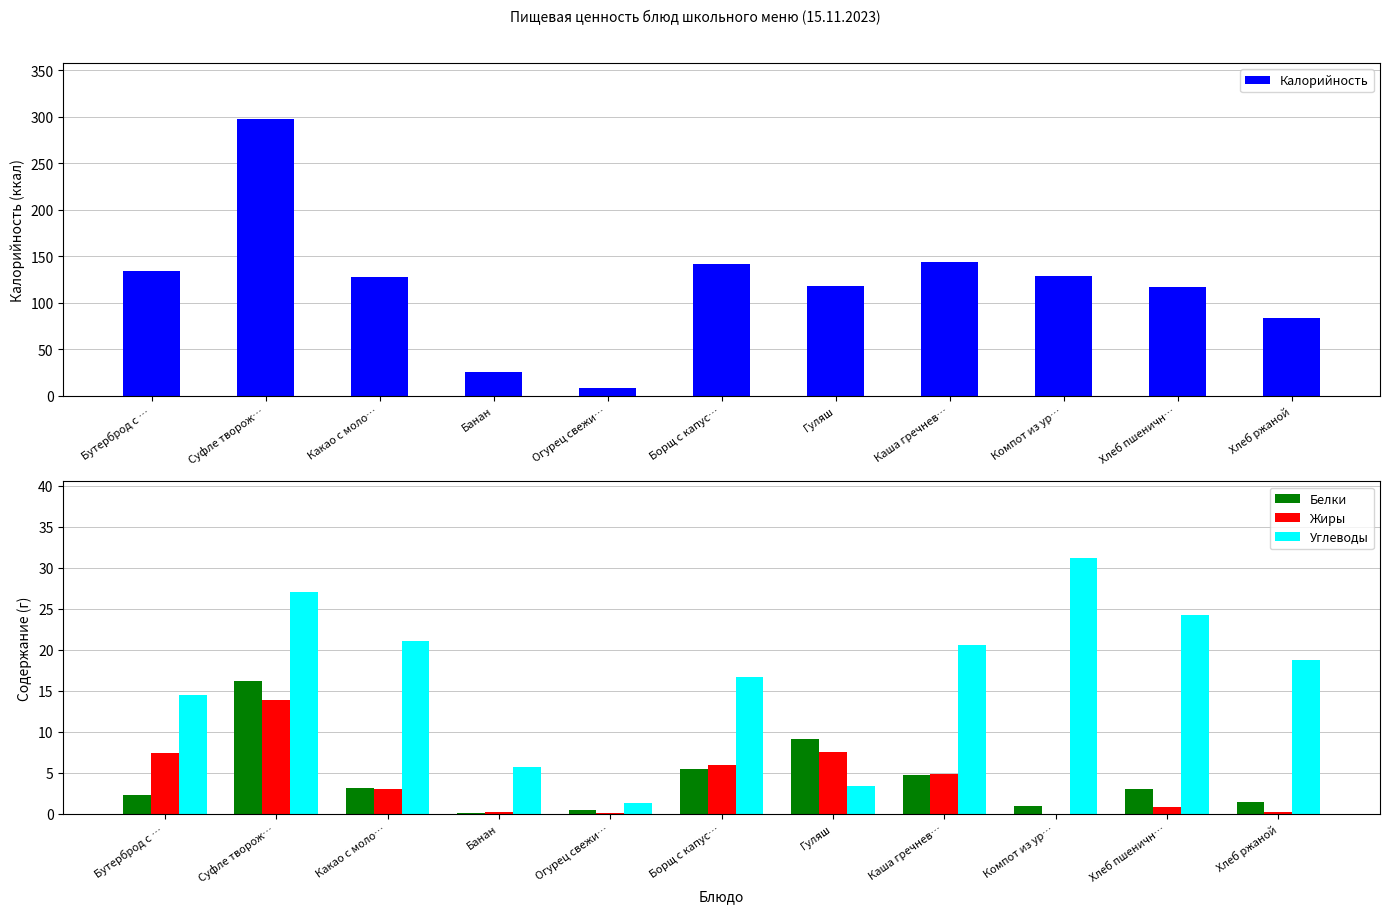

What is the sum of the Жиры values at Гуляш and Какао с моло…?

10.5